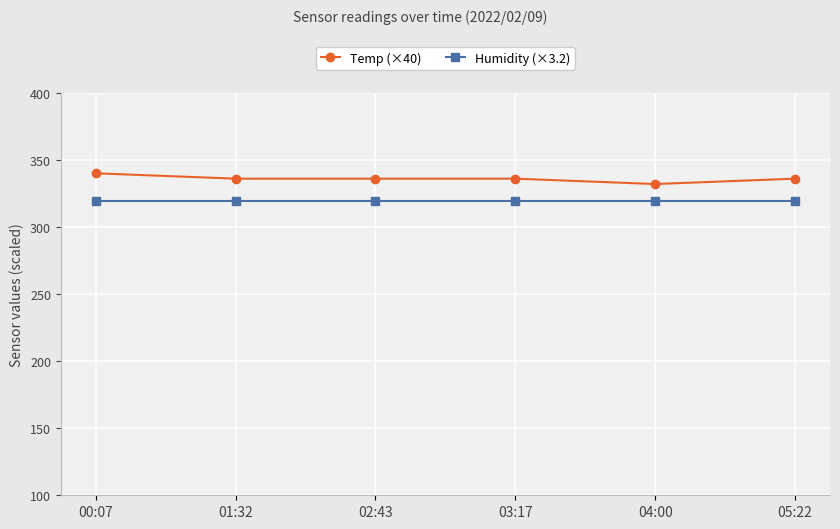

How many values in the Temp (×40) series are below 336?

1